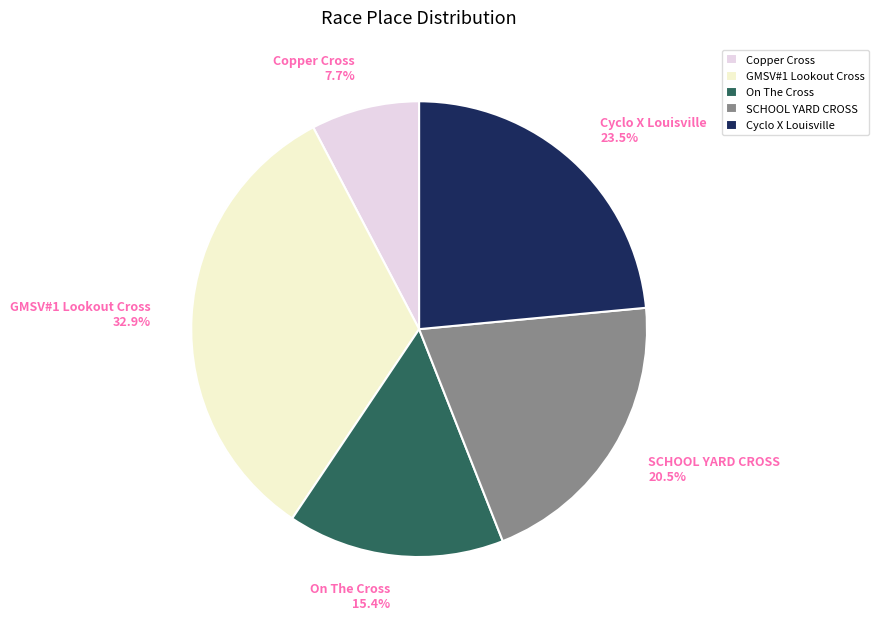

To the nearest percent, what is the difference between the largest and smallest slice percentages?

25%